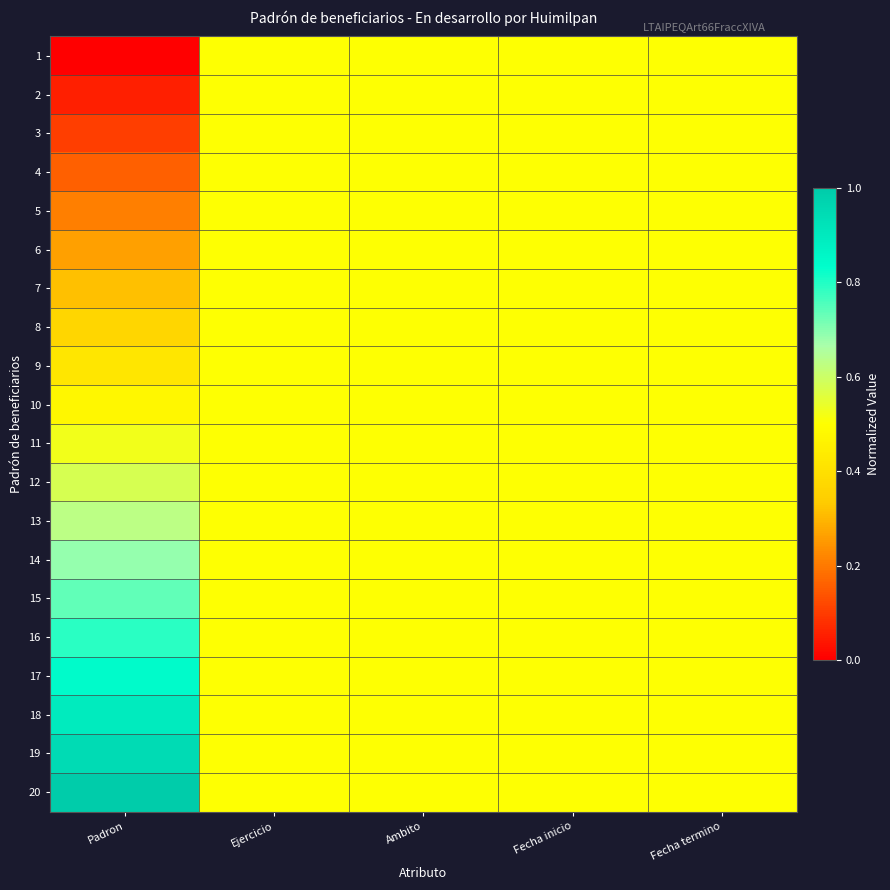

List the series in order of their peak value, highest first.

20, 19, 18, 17, 16, 15, 14, 13, 12, 11, 1, 2, 3, 4, 5, 6, 7, 8, 9, 10